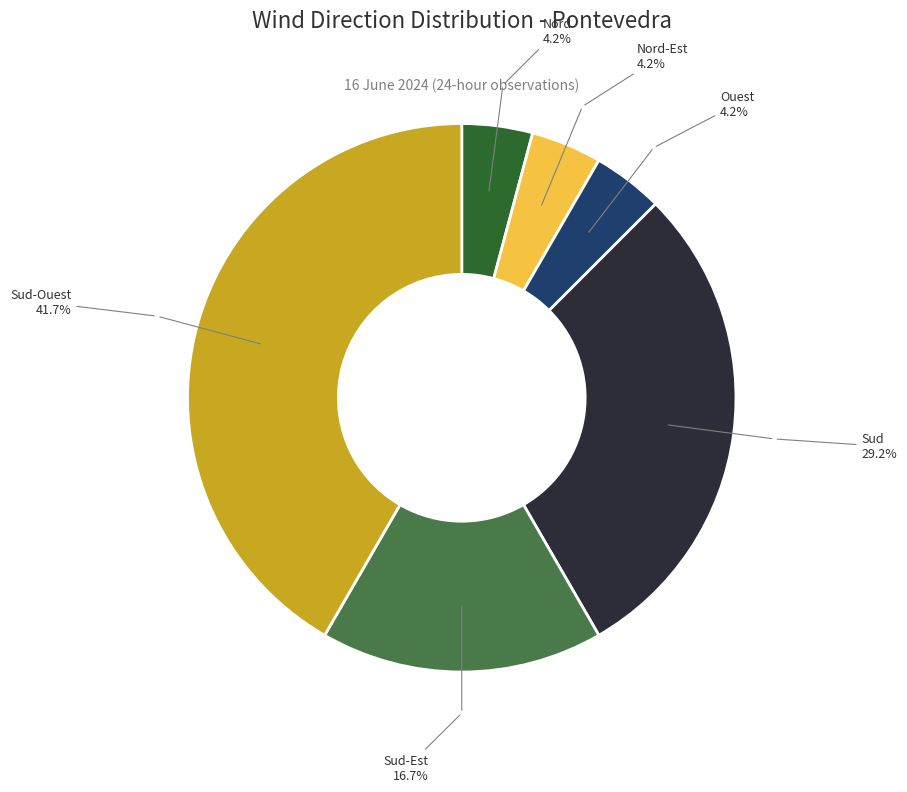

Is there any slice that represents more than half of the pie?

No